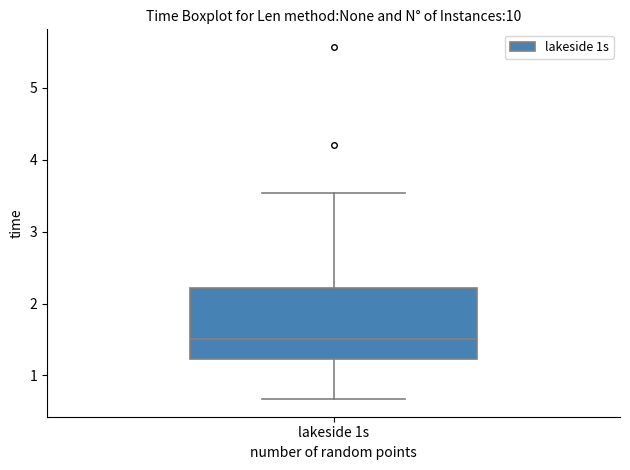

Where is the lower edge of the box for lakeside 1s on the y-axis? The values are not printed on the chart, so give them approximately, as read against the axis.

1.2